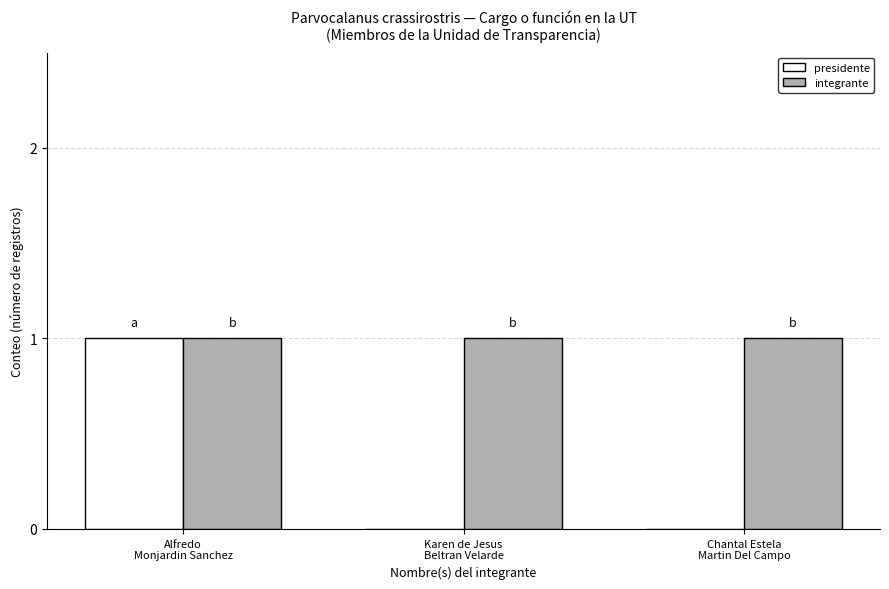

What are all the series names shown in the legend?

presidente, integrante